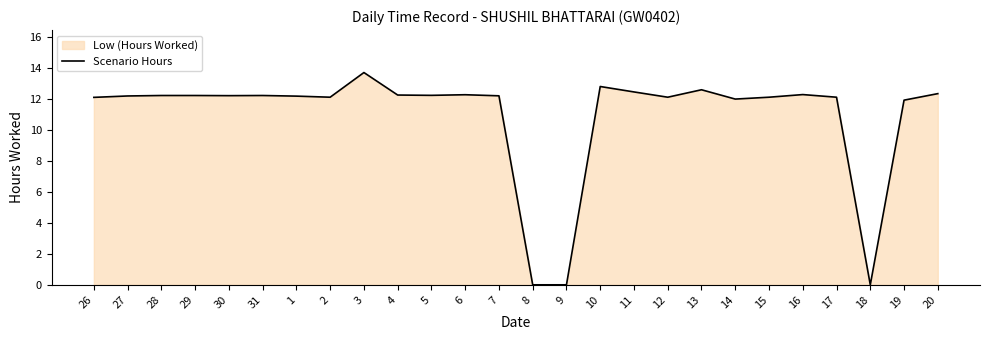

At which category does the data reach its first local peak?

31